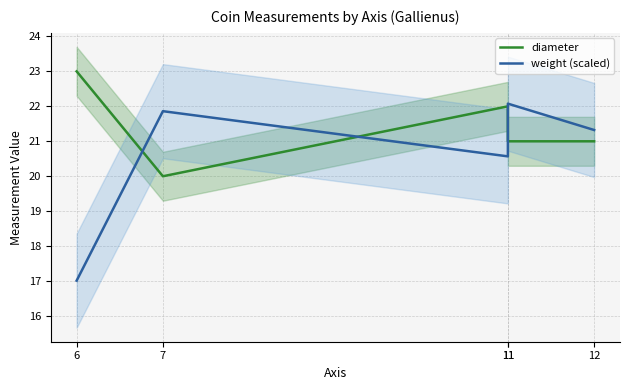

List the labels in order of diameter value, smallest first.

7, 11, 12, 11, 6